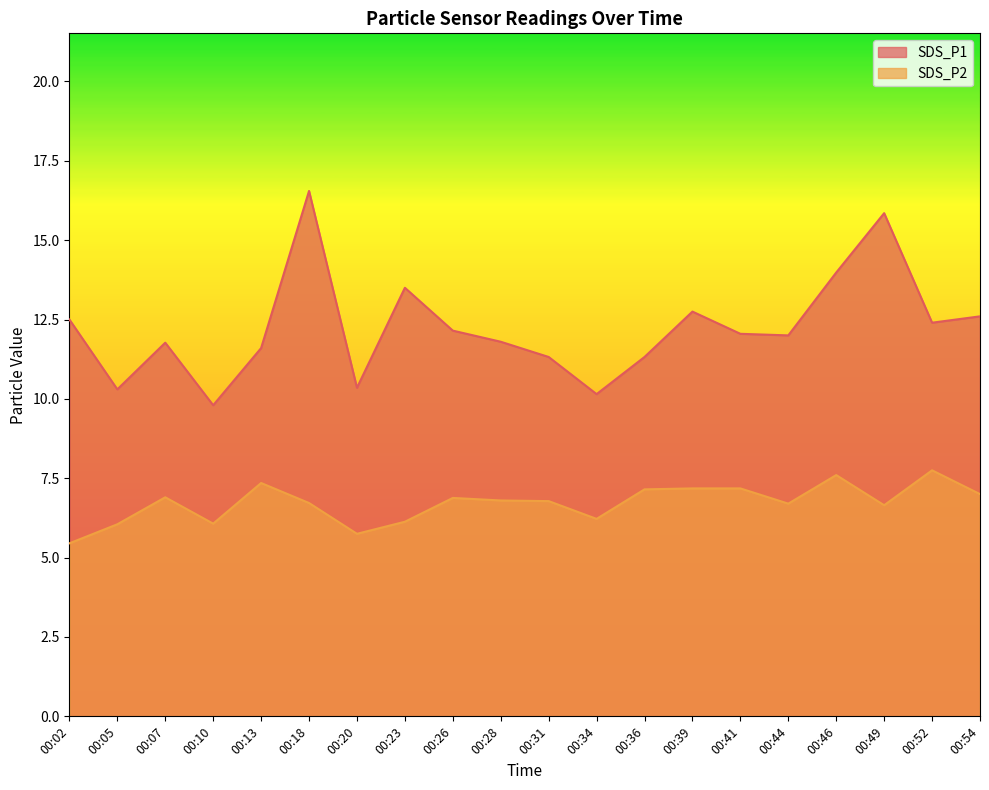

Rank the series at 00:20 from lowest to highest value.

SDS_P2, SDS_P1